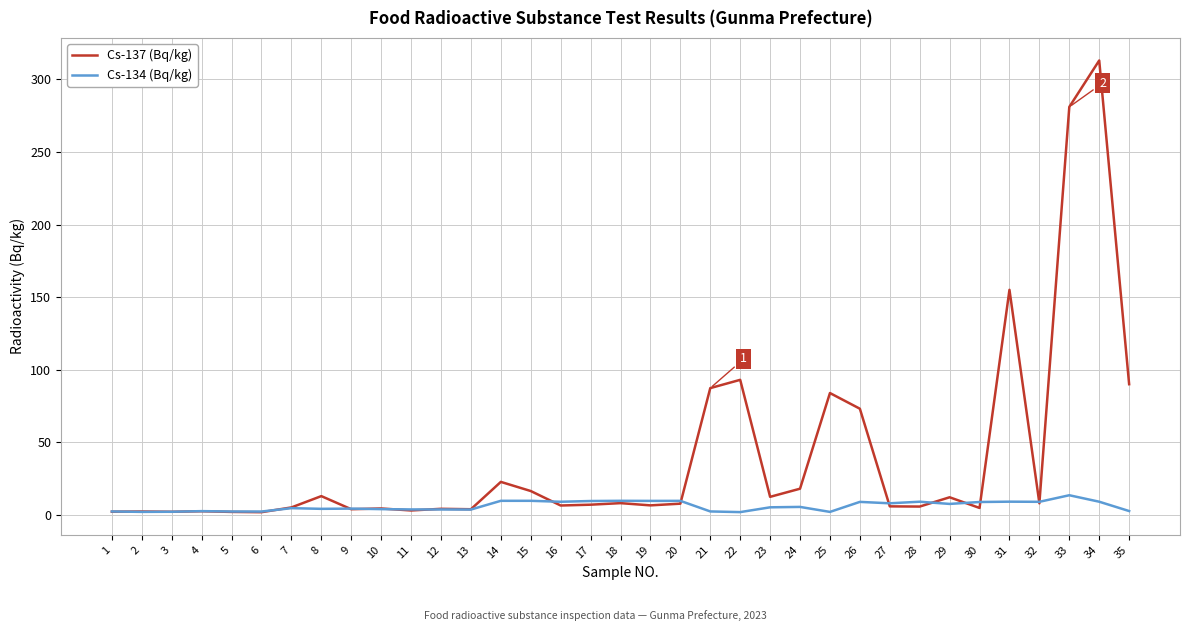

Is it true that Cs-134 (Bq/kg) equals 3.7 at 11?

True